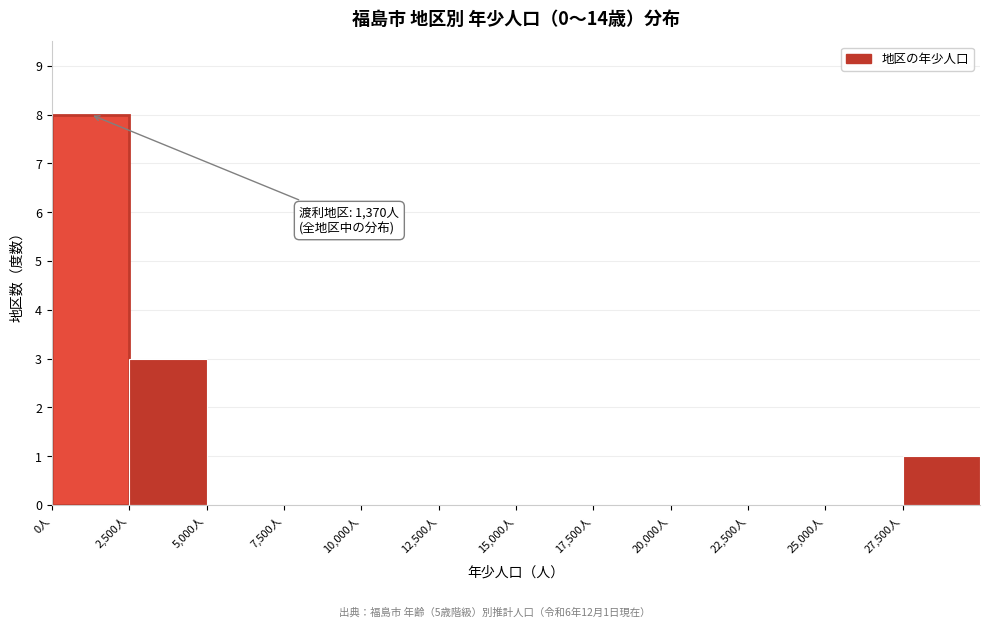

Which range on the x-axis has the tallest bar?

0 to 2500